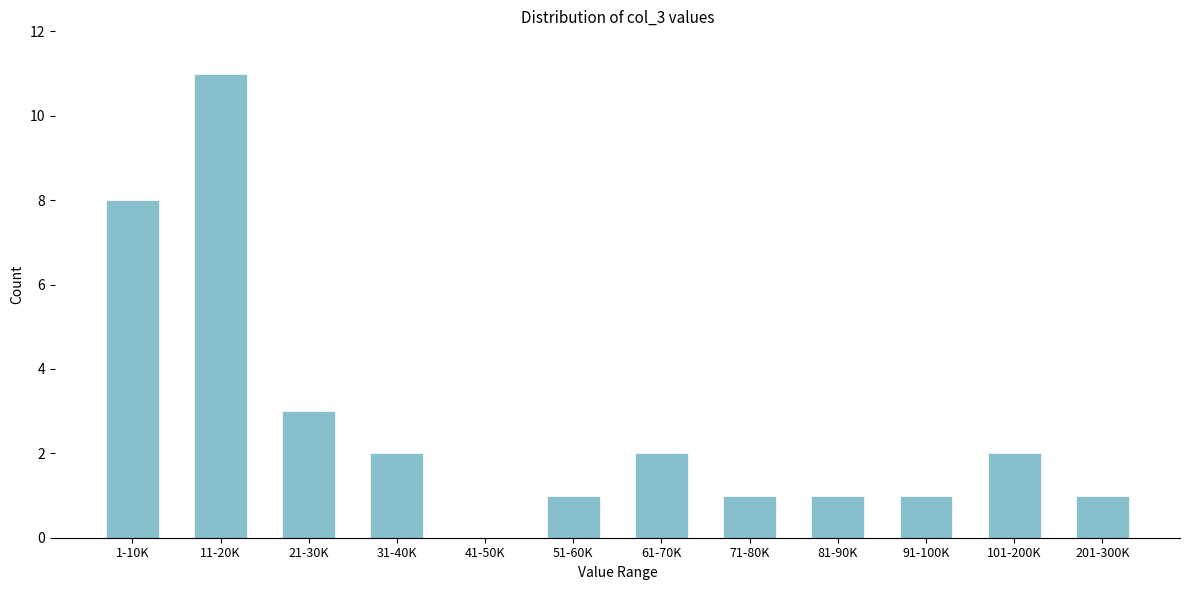

Reading right to left, transcribe all the data shown in this chart.

201-300K=1	101-200K=2	91-100K=1	81-90K=1	71-80K=1	61-70K=2	51-60K=1	41-50K=0	31-40K=2	21-30K=3	11-20K=11	1-10K=8